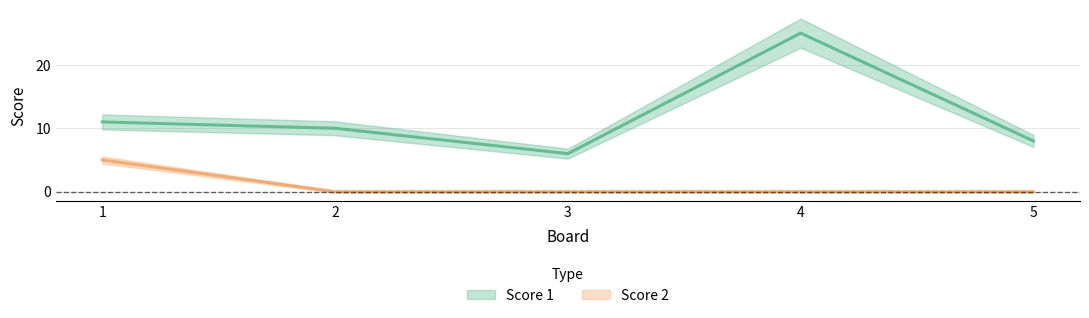

How many data points does each series have?

5